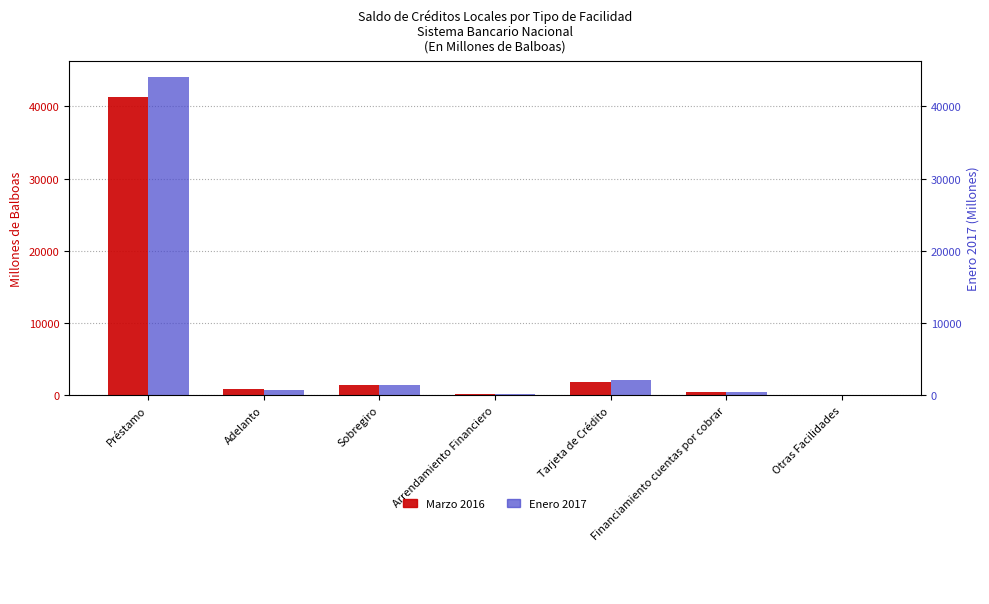

List the labels in order of Marzo 2016 value, smallest first.

Otras Facilidades, Arrendamiento Financiero, Financiamiento cuentas por cobrar, Adelanto, Sobregiro, Tarjeta de Crédito, Préstamo